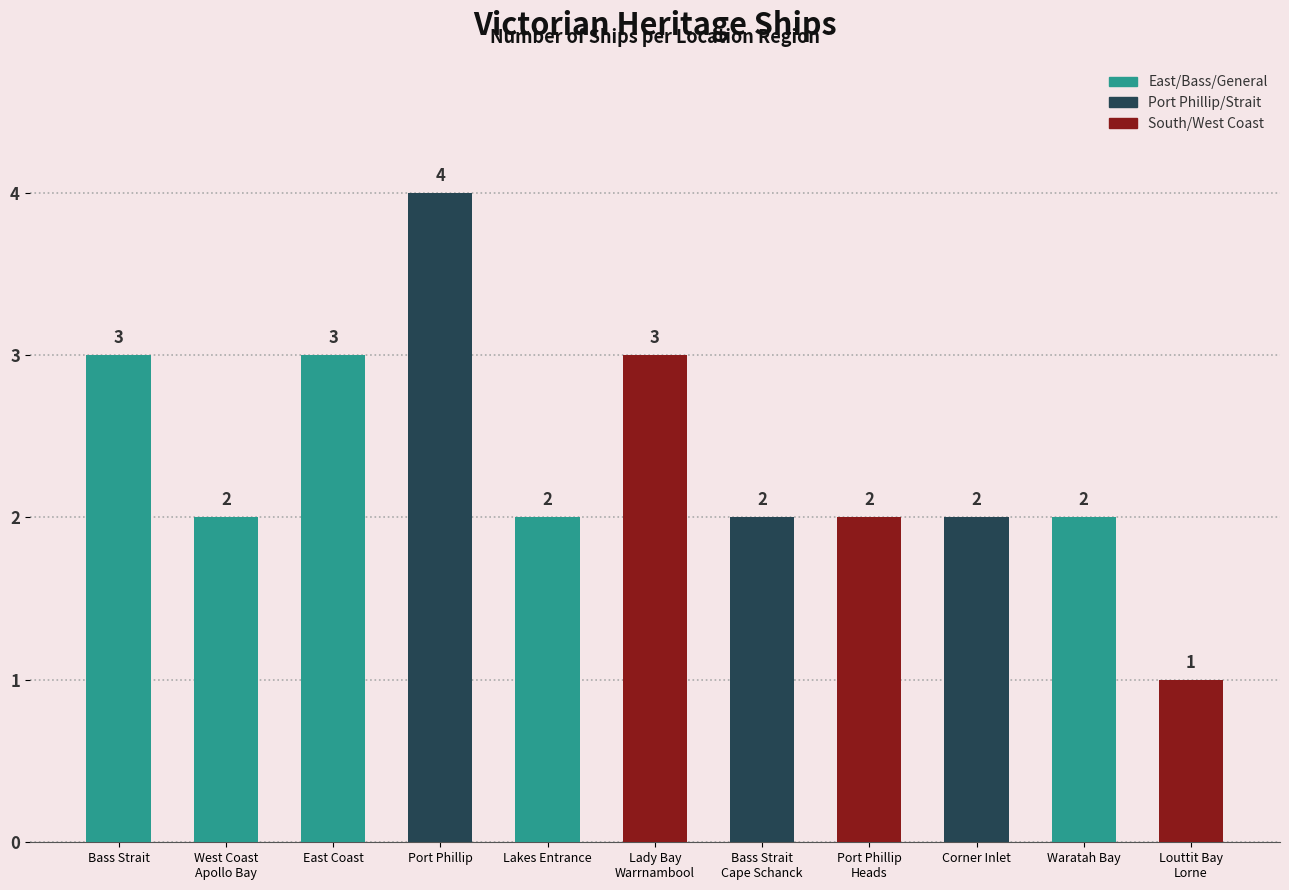

What is the value of the 4th bar from the left?

4